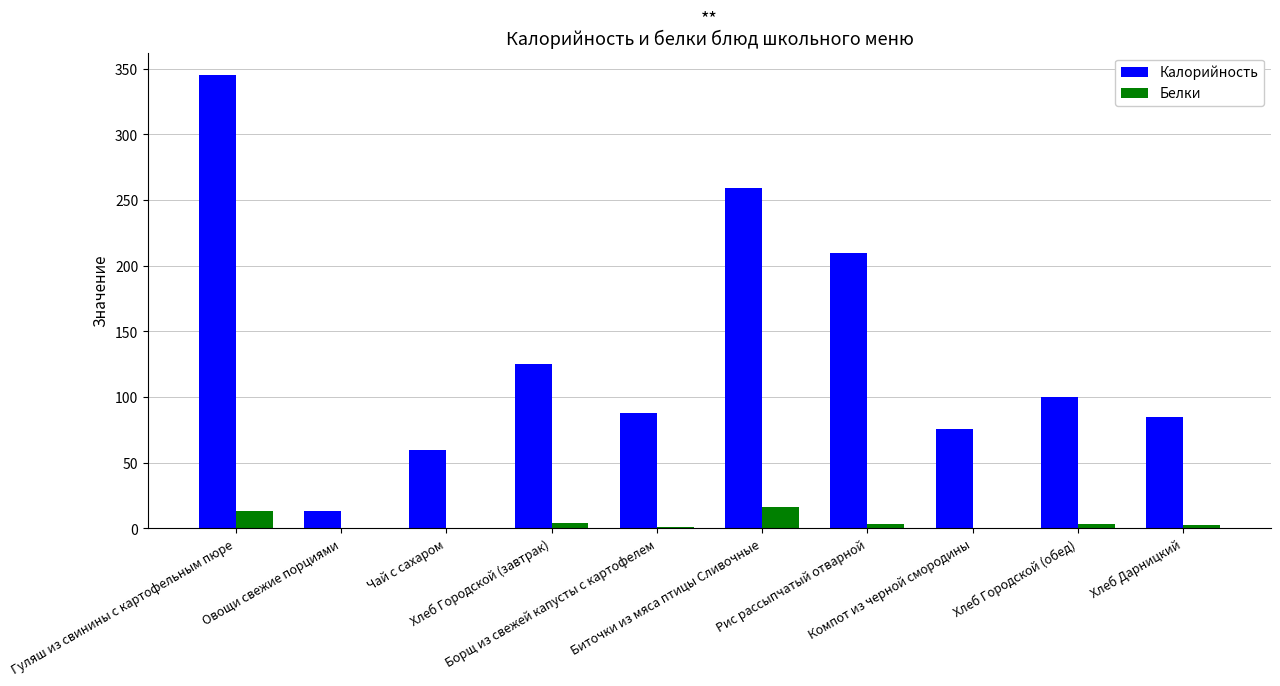

Count the number of categories in the chart.

10